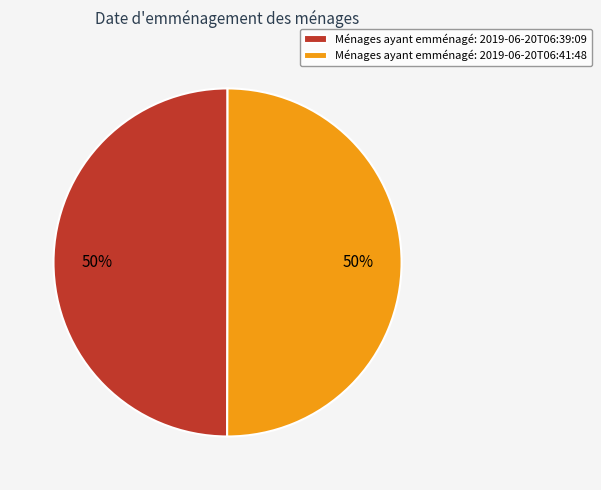

Is it true that Ménages ayant emménagé: 2019-06-20T06:39:09 is 50% of the pie?

True